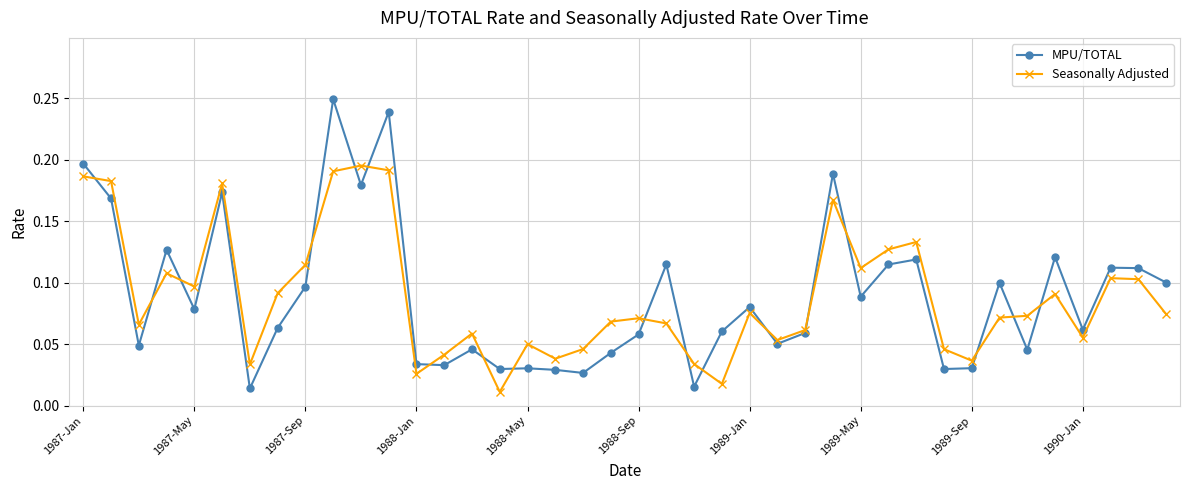

List the series in order of their peak value, lowest first.

Seasonally Adjusted, MPU/TOTAL